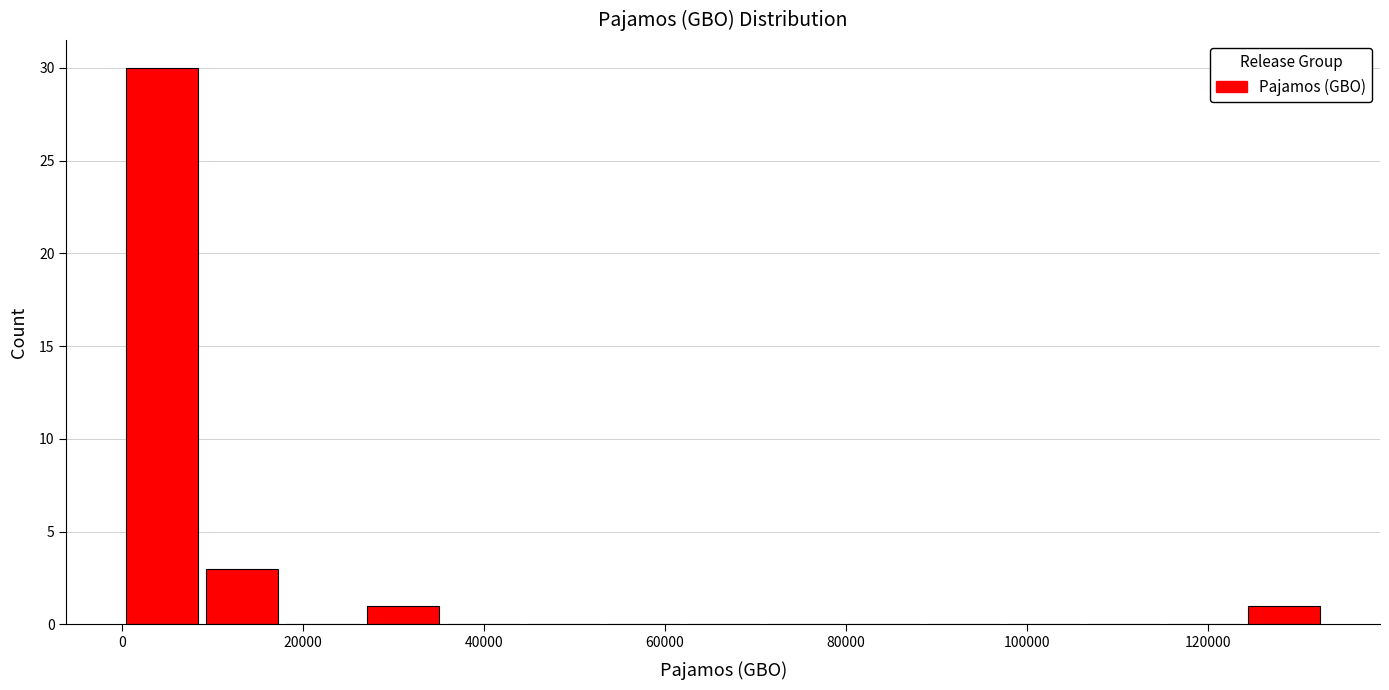

Which range on the x-axis has the tallest bar?

0 to 8000